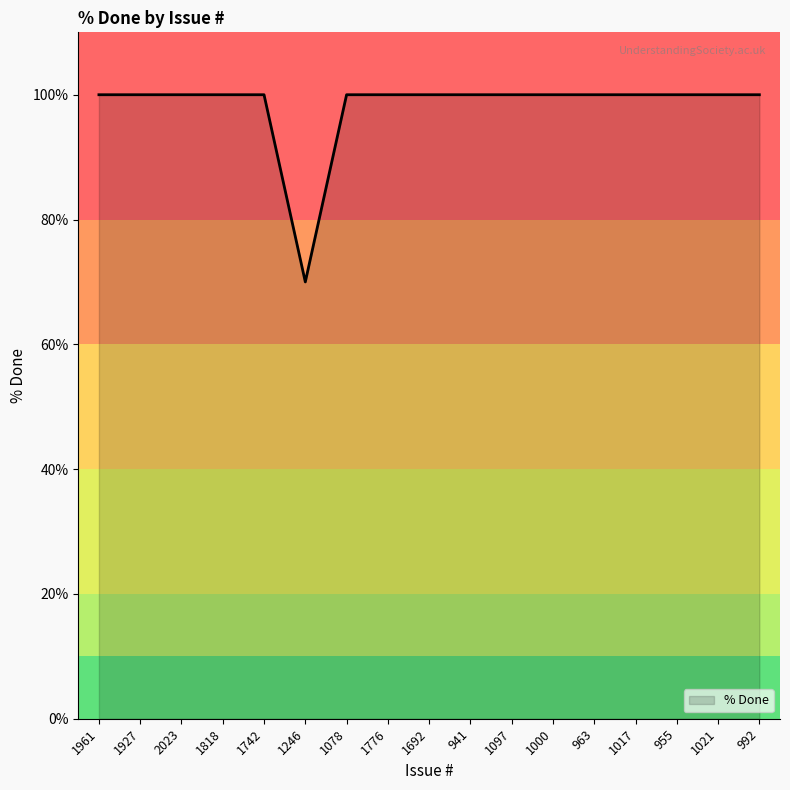

Is this an area chart (filled region under the line)?

No